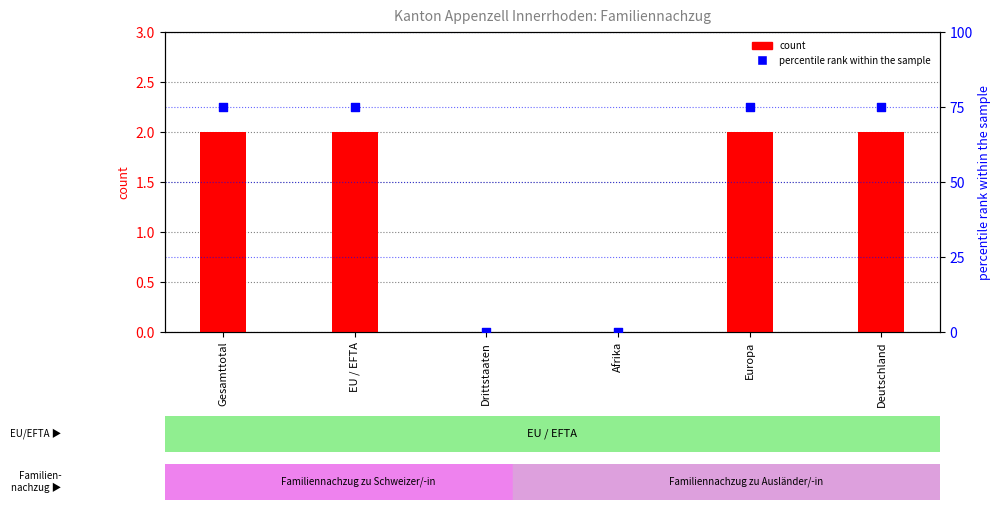

Which series has the largest total across all categories?

percentile rank within the sample